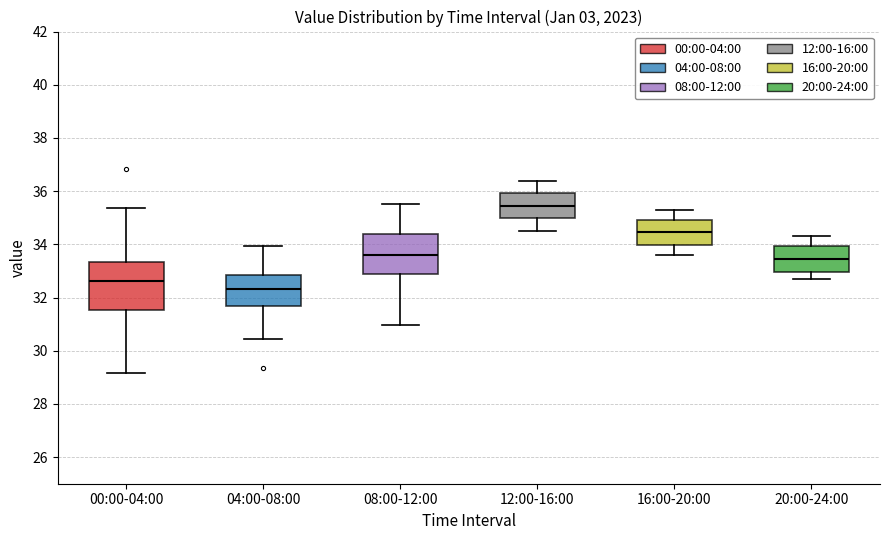

Reading left to right, transcribe this box plot: for each box, give where its median line is, the range the box spans, and where its two whiskers end, as read against the y-axis. The values are not printed on the chart, so give them approximately, as read against the axis.

00:00-04:00: median 32.6, box 31.6 to 33.4, whiskers 29.2 to 35.4
04:00-08:00: median 32.4, box 31.6 to 32.8, whiskers 30.4 to 34.0
08:00-12:00: median 33.6, box 32.8 to 34.4, whiskers 31.0 to 35.6
12:00-16:00: median 35.4, box 35.0 to 36.0, whiskers 34.6 to 36.4
16:00-20:00: median 34.4, box 34.0 to 35.0, whiskers 33.6 to 35.4
20:00-24:00: median 33.4, box 33.0 to 34.0, whiskers 32.8 to 34.4